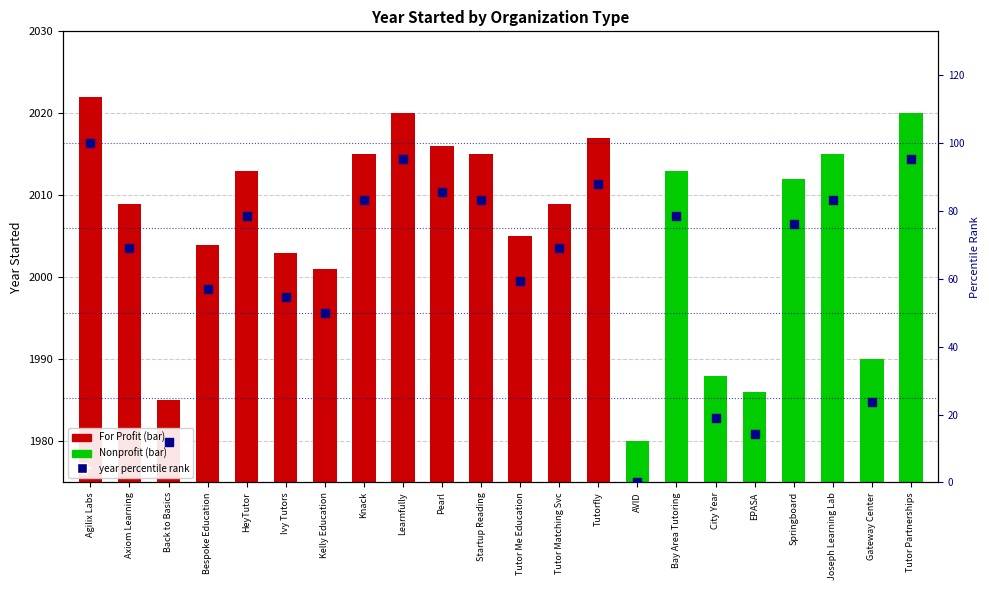

What is the change in value from Knack to Tutor Me Education?

-23.8